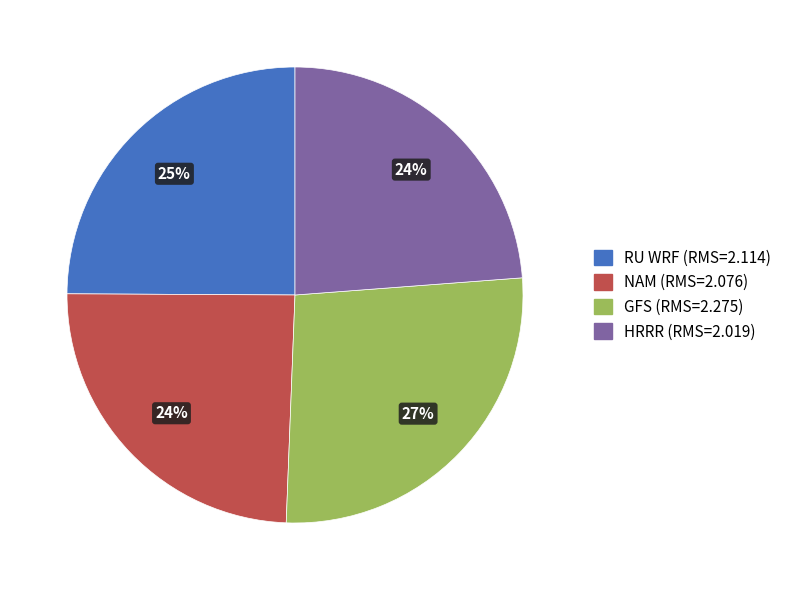

To the nearest percent, what percentage of the pie is NAM?

24%